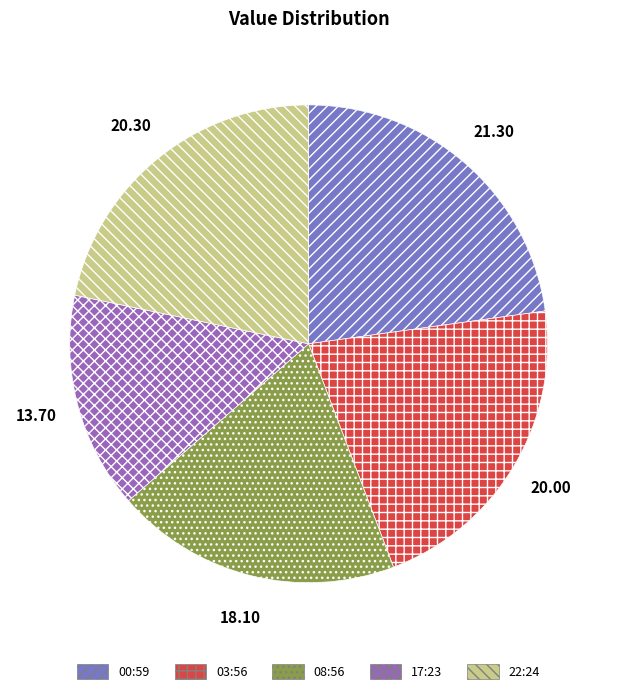

How many segments does this pie chart have?

5